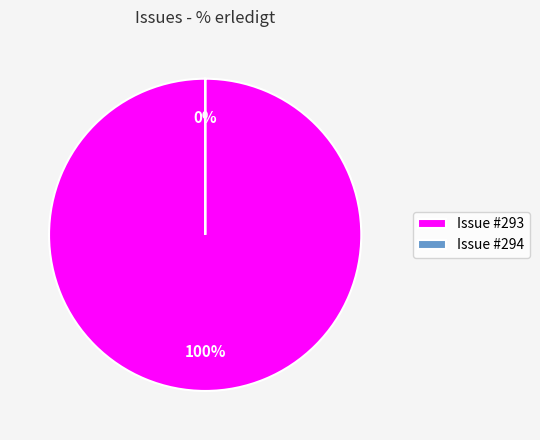

What is the majority slice?

293